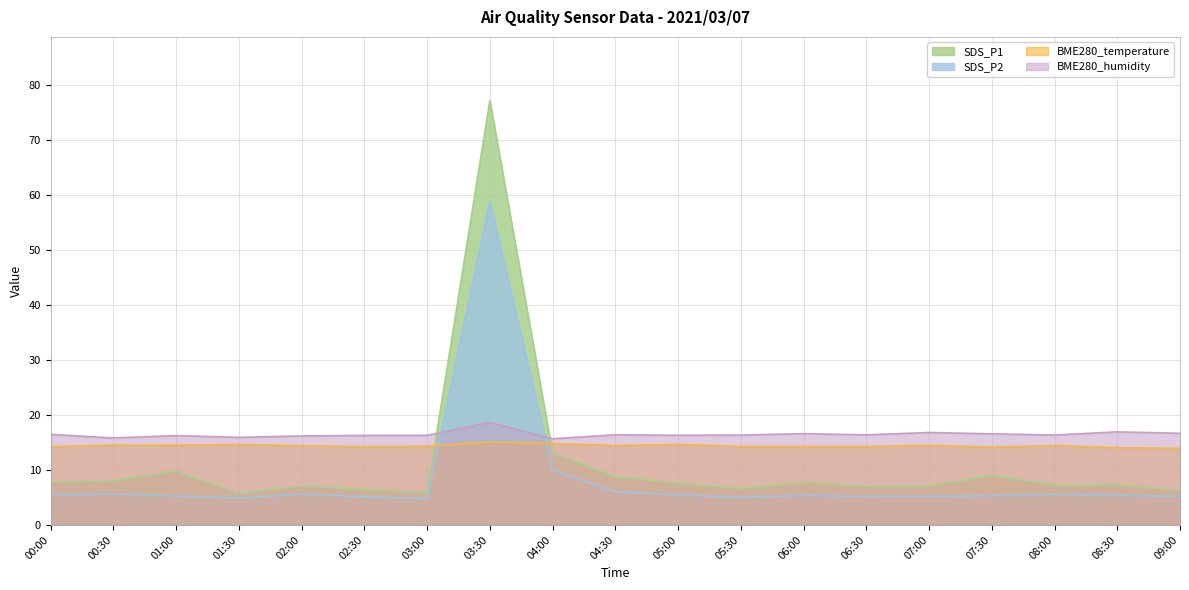

At which category is the sum across all series the highest?

03:30